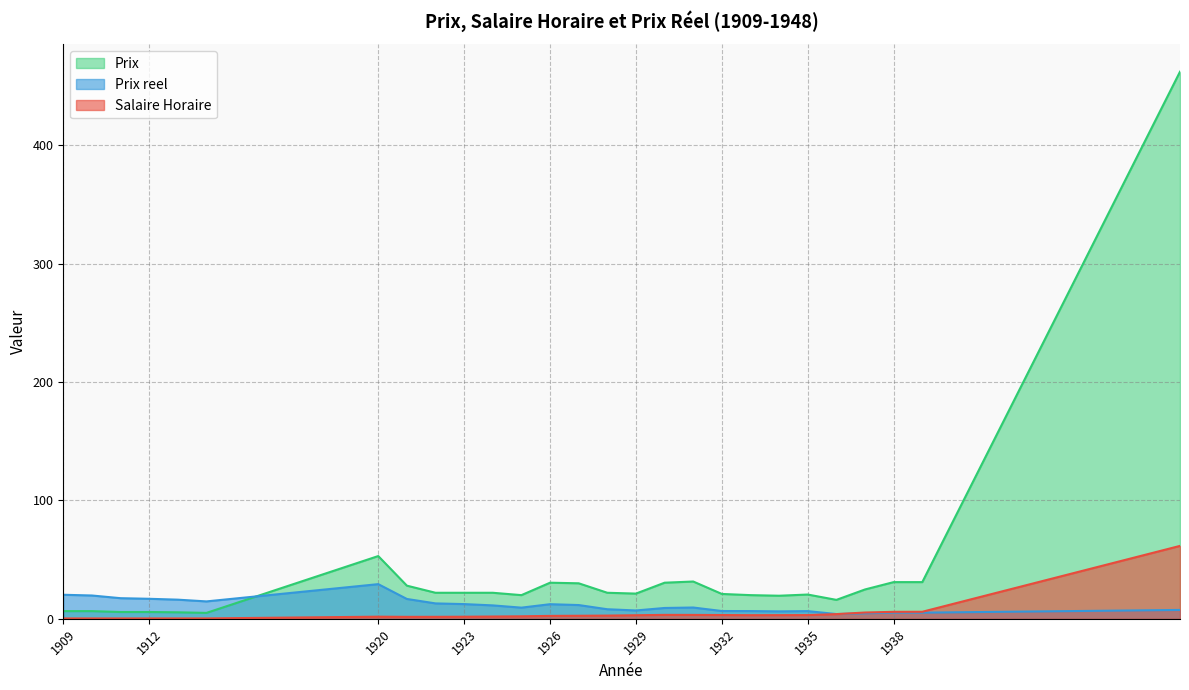

Reading right to left, list all the values displayed in this chart.

Salaire Horaire: 1948=61.6	1939=6.0	1938=5.9	1937=5.3	1936=4.0	1935=3.1	1934=3.1	1933=3.1	1932=3.2	1931=3.3	1930=3.3	1929=3.0	1928=2.7	1927=2.6	1926=2.5	1925=2.1	1924=1.9	1923=1.8	1922=1.7	1921=1.7	1920=1.8	1914=0.3	1913=0.3	1912=0.3	1911=0.3	1910=0.3	1909=0.3
Prix reel: 1948=7.5	1939=5.2	1938=5.3	1937=4.7	1936=4.0	1935=6.5	1934=6.3	1933=6.5	1932=6.6	1931=9.5	1930=9.2	1929=7.1	1928=8.1	1927=11.6	1926=12.3	1925=9.4	1924=11.3	1923=12.4	1922=13.0	1921=16.8	1920=29.3	1914=14.7	1913=16.2	1912=16.9	1911=17.4	1910=19.7	1909=20.3
Prix: 1948=462.0	1939=31.0	1938=31.0	1937=24.8	1936=16.0	1935=20.5	1934=19.5	1933=20.0	1932=21.0	1931=31.5	1930=30.5	1929=21.3	1928=22.0	1927=30.0	1926=30.5	1925=20.0	1924=22.0	1923=22.0	1922=22.0	1921=28.0	1920=53.0	1914=5.0	1913=5.5	1912=5.8	1911=5.8	1910=6.5	1909=6.5